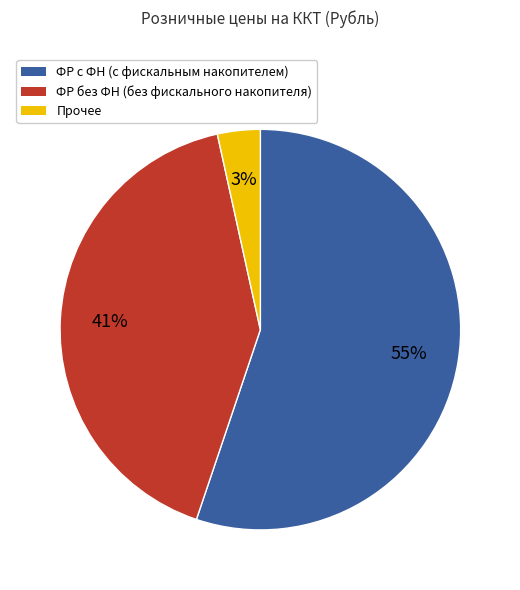

How many segments does this pie chart have?

3